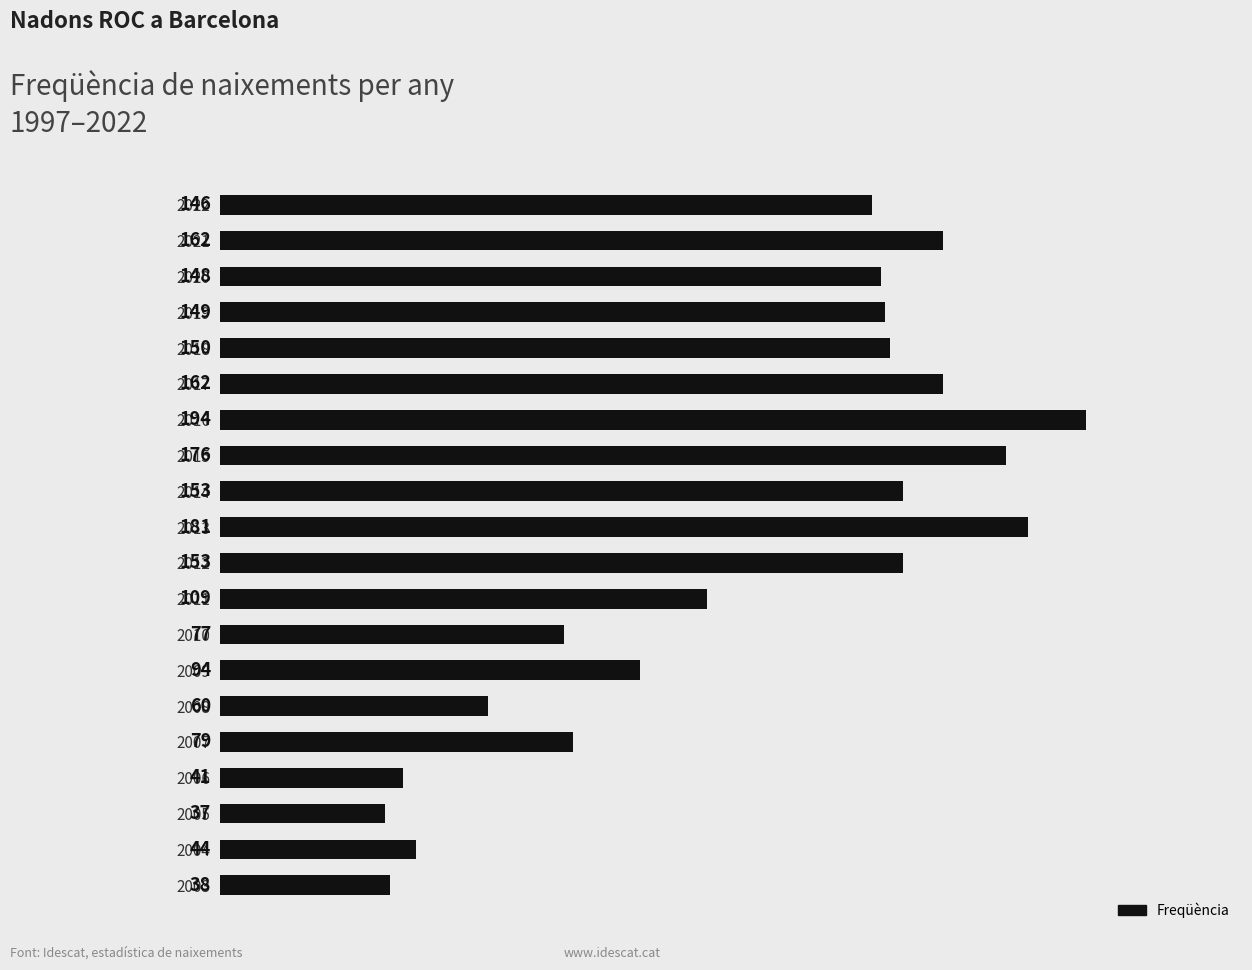

Reading top to bottom, what are all the values shown in this chart?

2022=146	2021=162	2020=148	2019=149	2018=150	2017=162	2016=194	2015=176	2014=153	2013=181	2012=153	2011=109	2010=77	2009=94	2008=60	2007=79	2006=41	2005=37	2004=44	2003=38